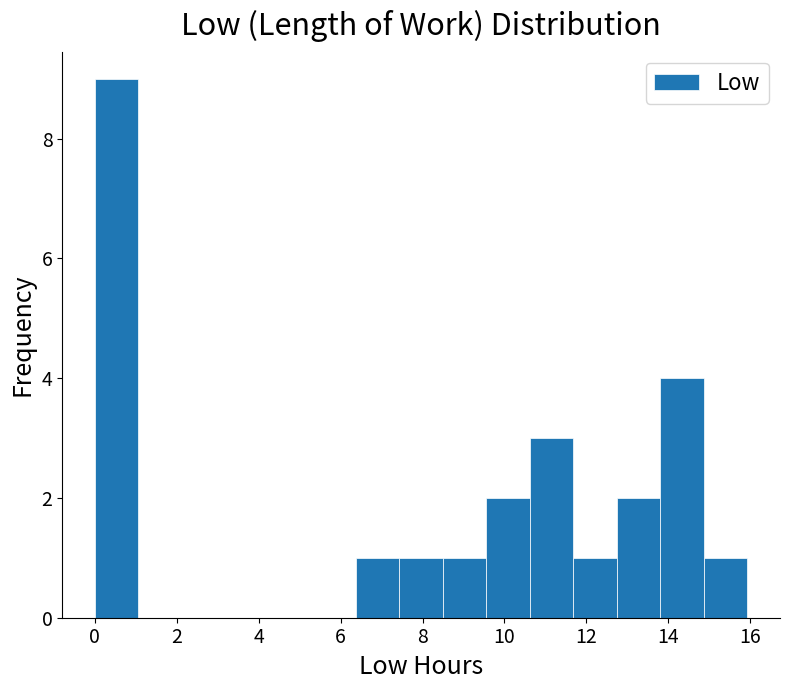

How tall is the bar that spans 10.6 to 11.6 on the x-axis? Neither the bar edges nor the heights are printed on the chart, so give them approximately, as read against the axes.

3